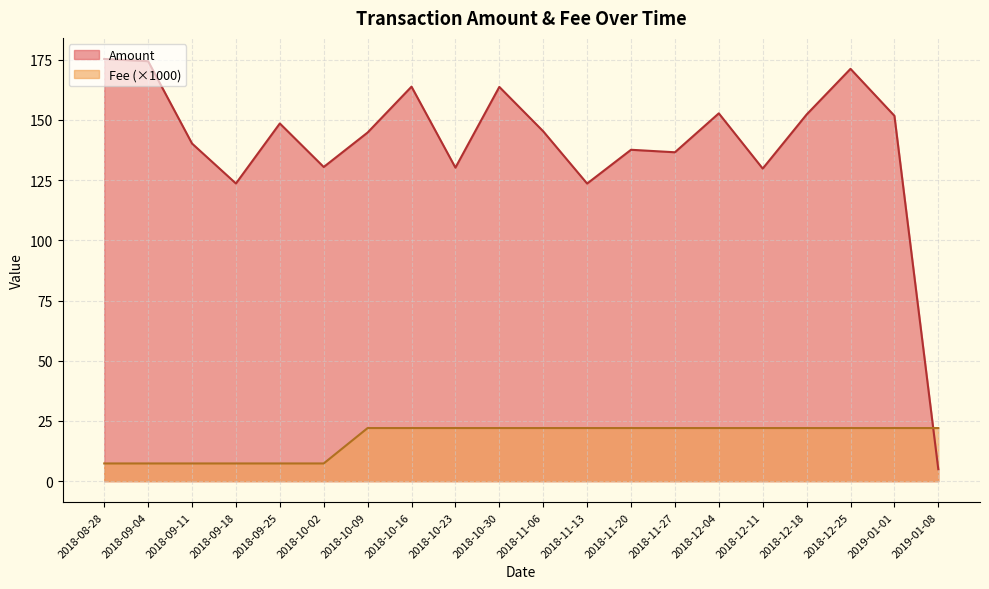

Rank the series by their maximum value, from lowest to highest.

Fee (×1000), Amount